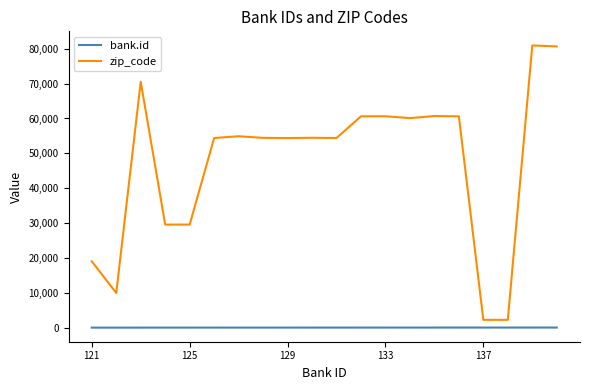

True or false: zip_code and bank.id cross at least once.

False